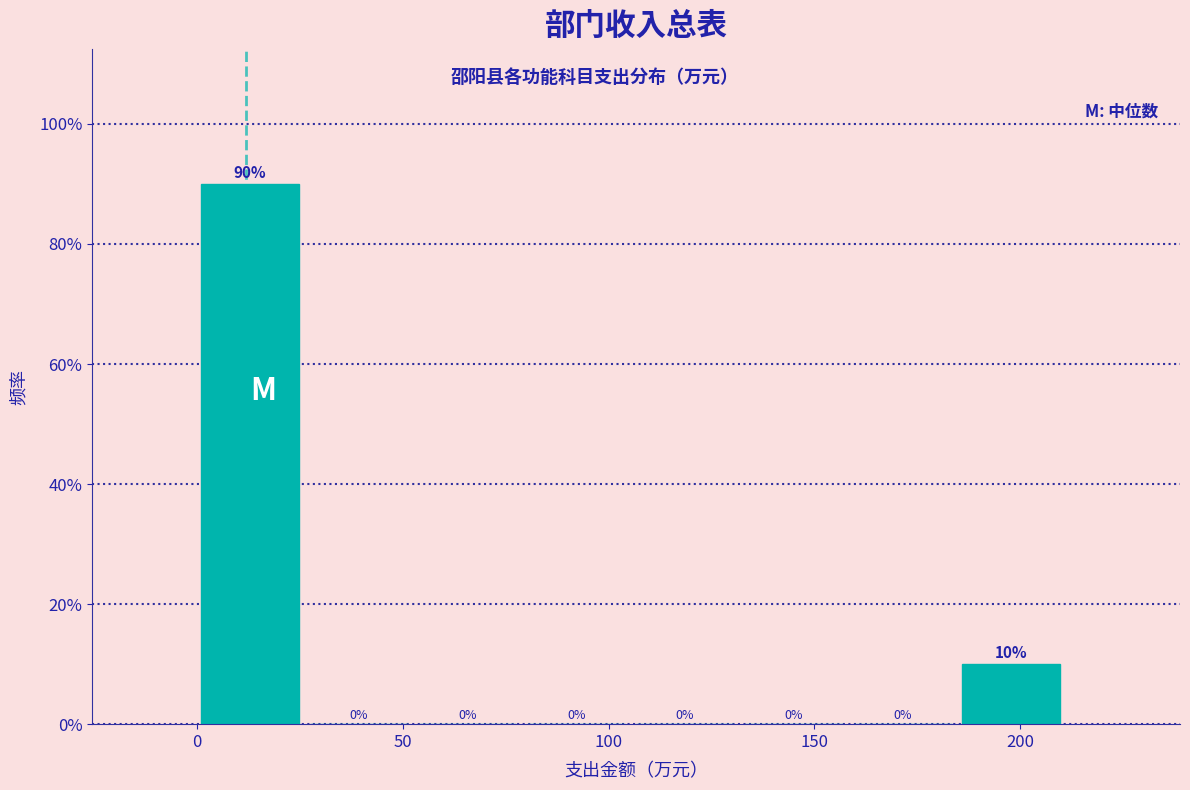

Which range on the x-axis has the tallest bar?

0 to 25